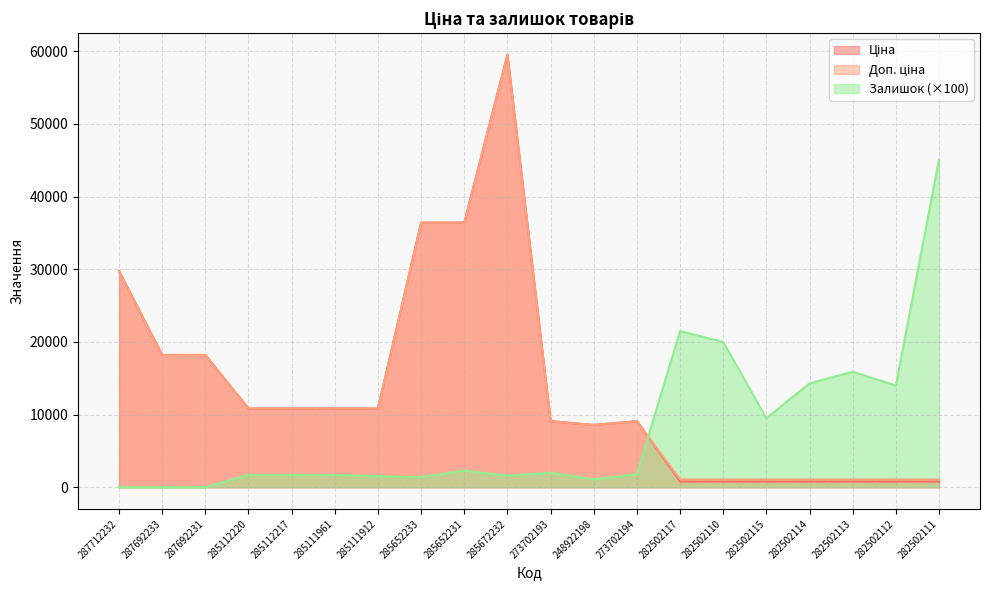

What is the difference between the maximum and minimum values in the Доп. ціна series?

58448.3